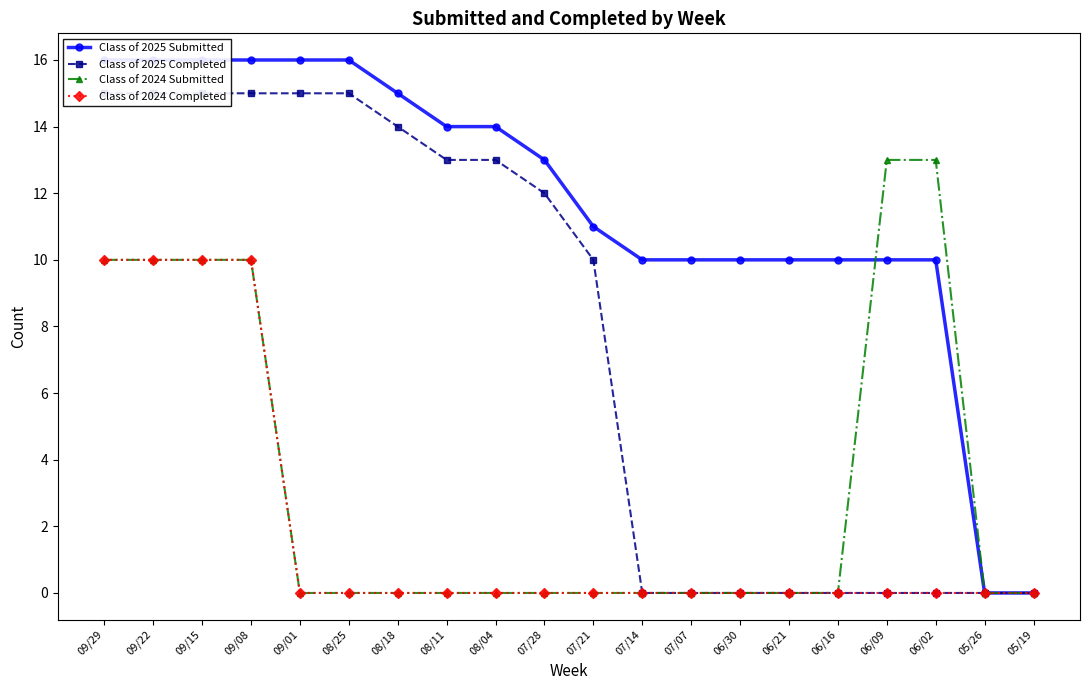

What is the average value of the Class of 2025 Submitted series?

12